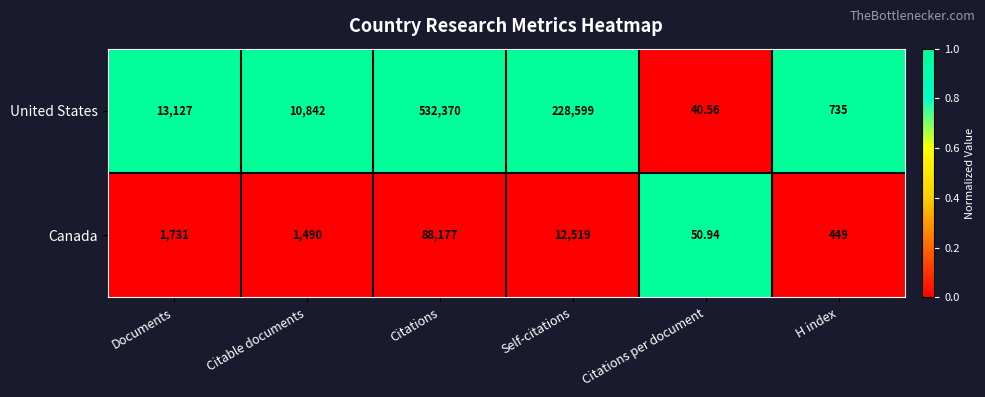

How many distinct data groups are displayed?

2